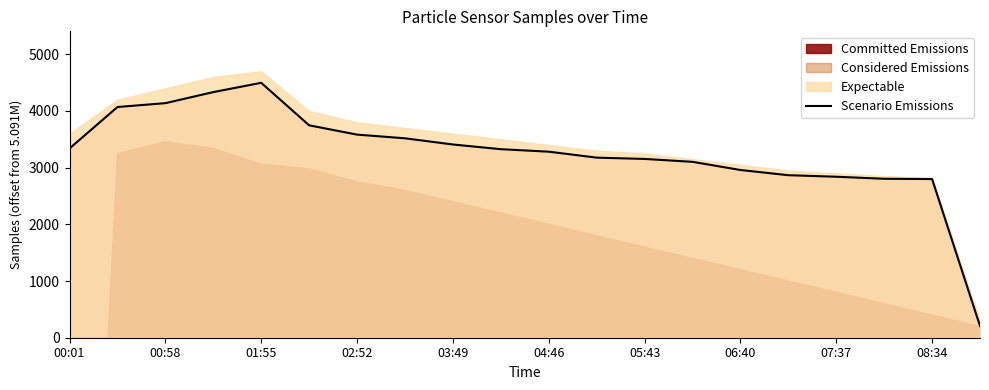

How many lines are shown in the chart?

1